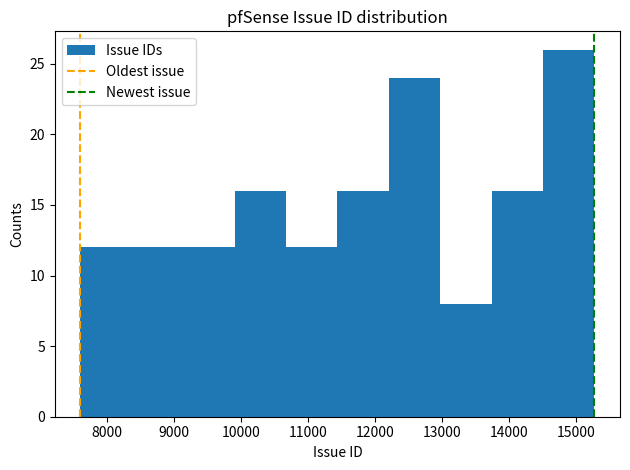

What is the height of the bar covering 13700 to 14500 on the x-axis? Neither the bar edges nor the heights are printed on the chart, so give them approximately, as read against the axes.

16